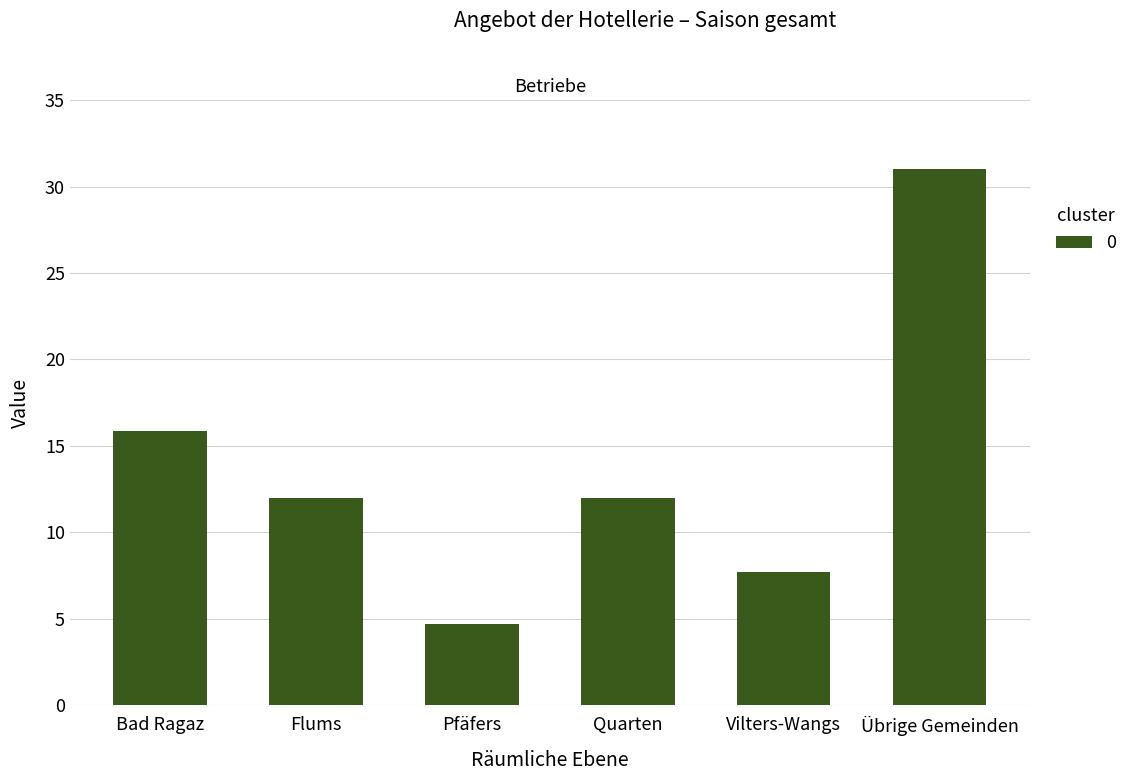

What is the sum of the values at Vilters-Wangs and Übrige Gemeinden?

38.7